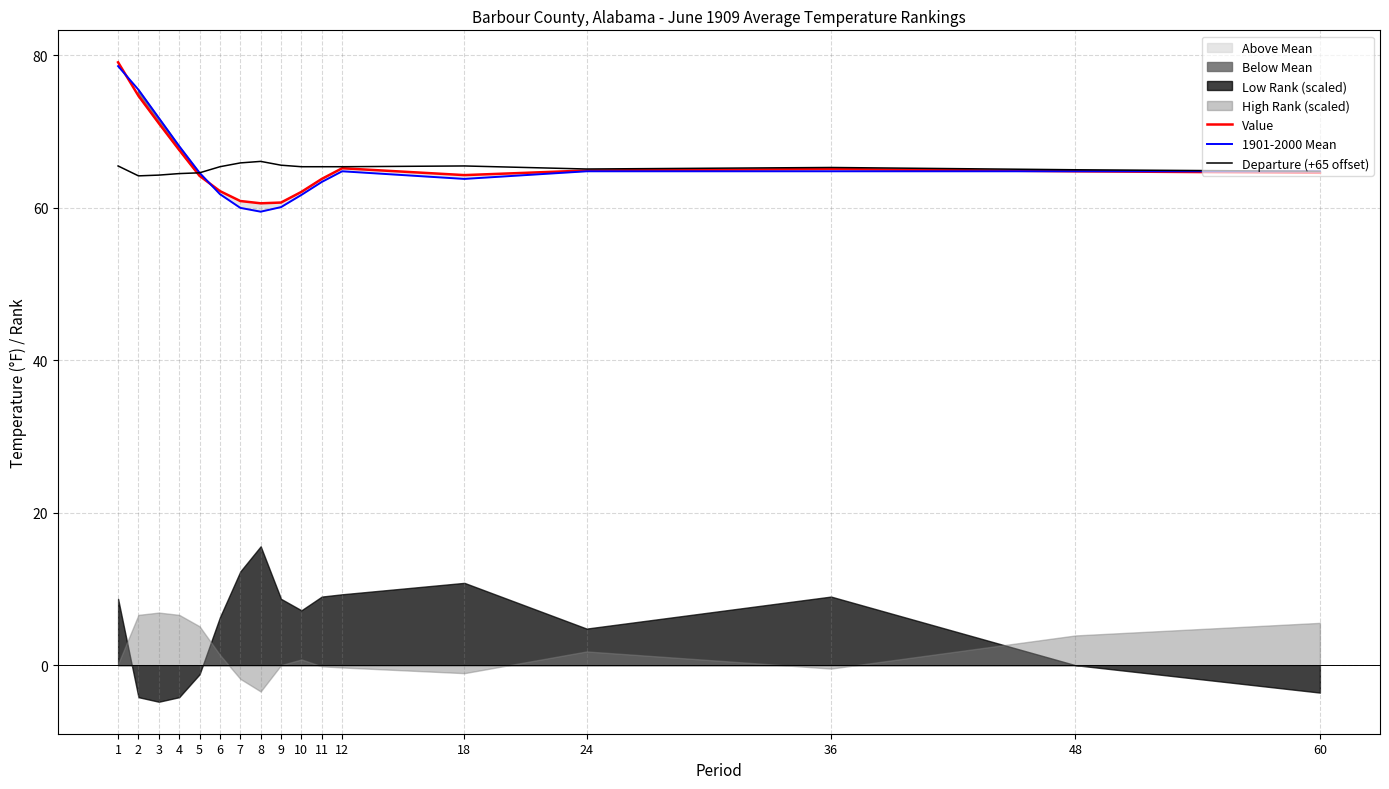

Count the number of categories in the chart.

17